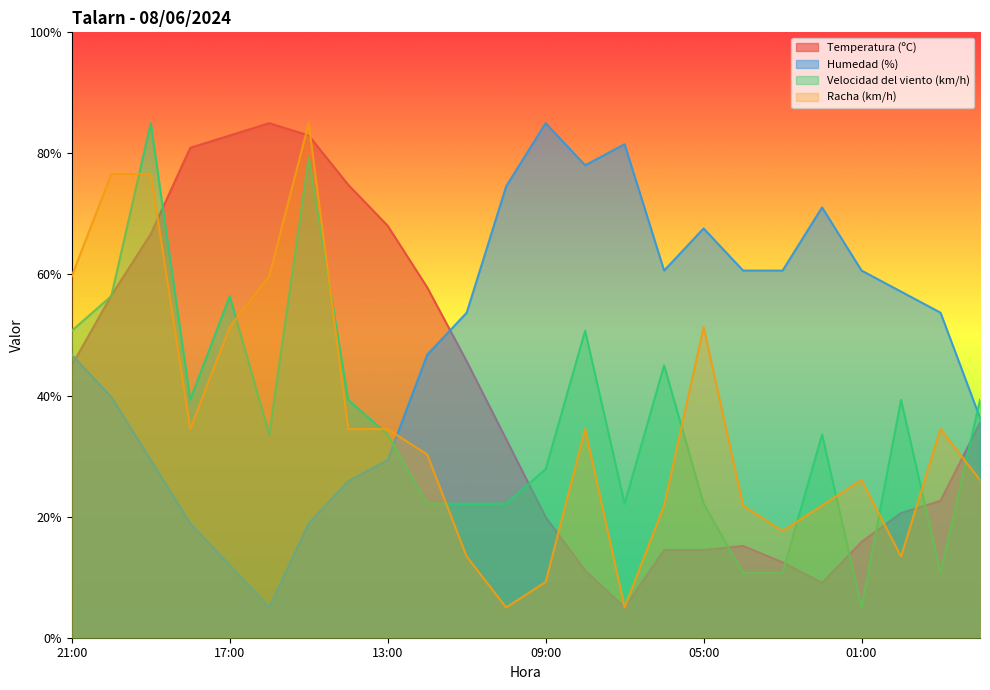

How many lines are shown in the chart?

4